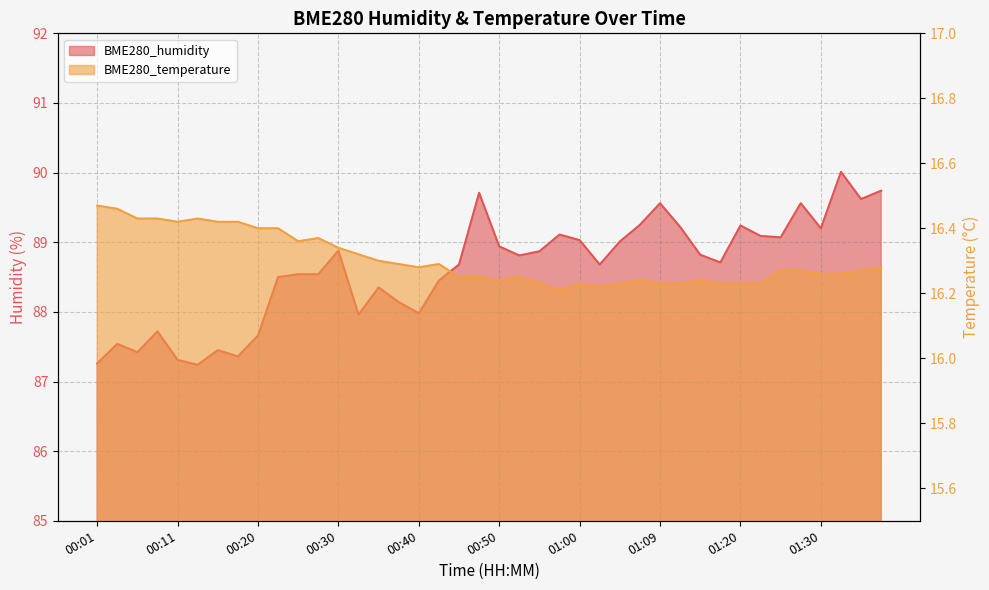

Which series changed the most between 00:20 and 00:25?

BME280_humidity